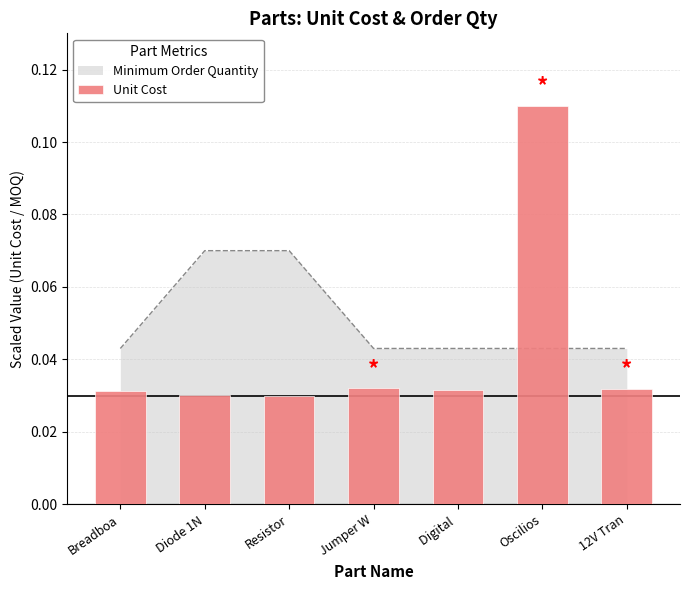

Rank the categories by value from lowest to highest.

Resistor, Diode 1N, Breadboa, Digital , 12V Tran, Jumper W, Oscilios